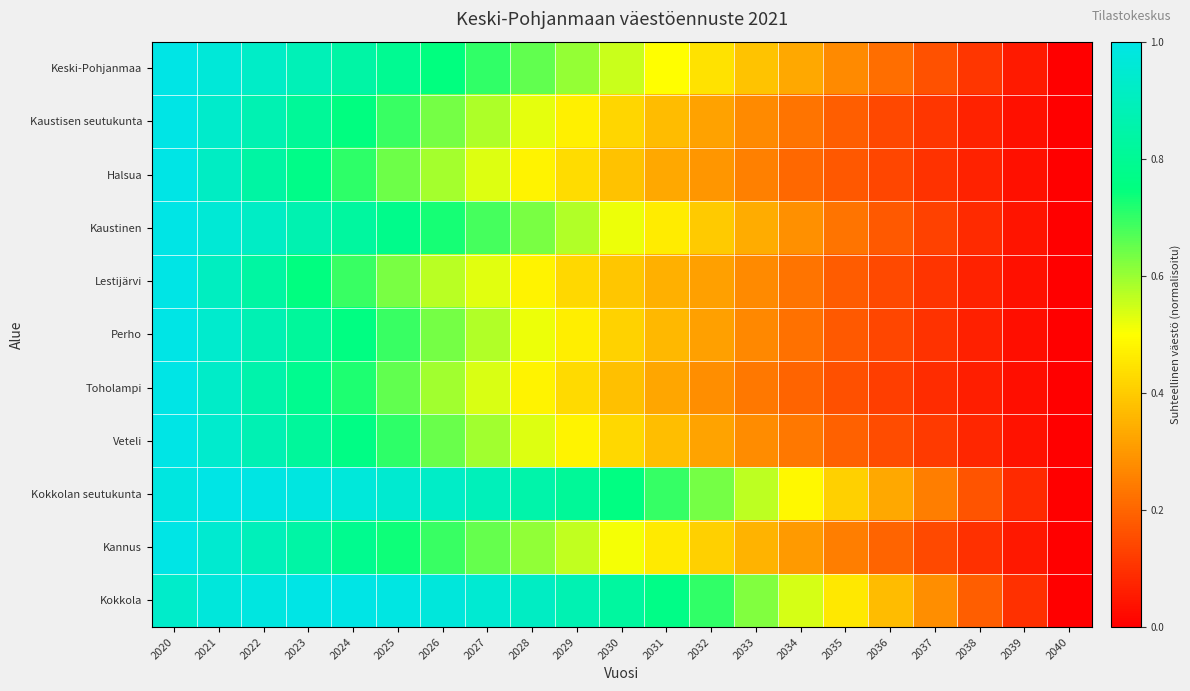

How many categories are shown in the chart?

21